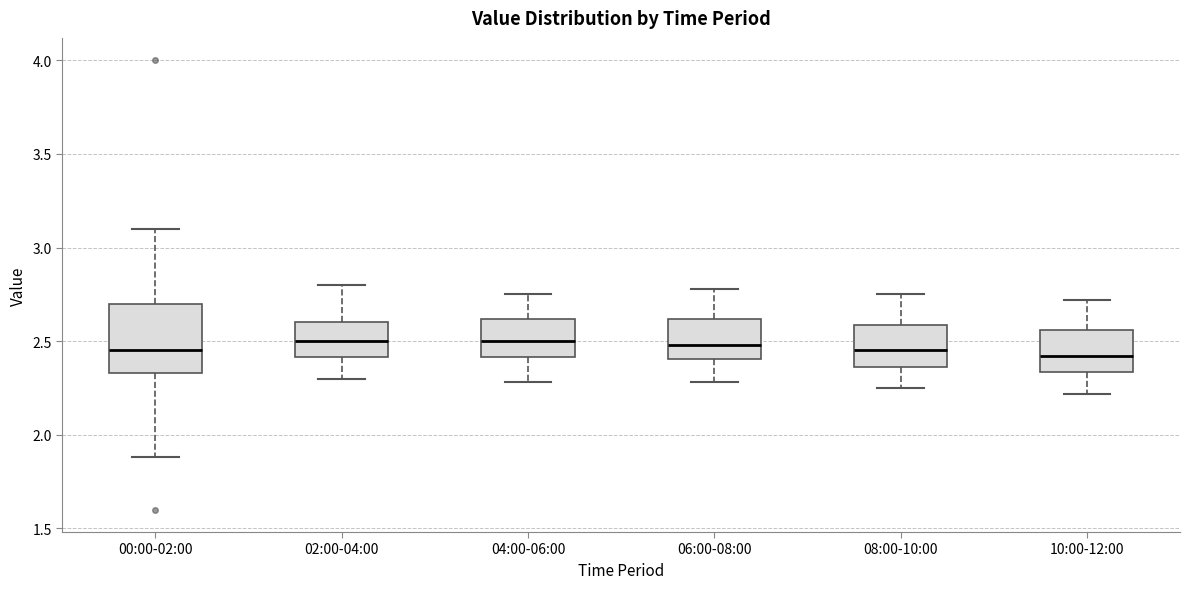

Reading left to right, read every box against the y-axis: the position of its median line, the range the box covers, and the ends of its whiskers. The values are not printed on the chart, so give them approximately, as read against the axis.

00:00-02:00: median 2.45, box 2.35 to 2.70, whiskers 1.90 to 3.10
02:00-04:00: median 2.50, box 2.40 to 2.60, whiskers 2.30 to 2.80
04:00-06:00: median 2.50, box 2.40 to 2.60, whiskers 2.30 to 2.75
06:00-08:00: median 2.50, box 2.40 to 2.60, whiskers 2.30 to 2.80
08:00-10:00: median 2.45, box 2.35 to 2.60, whiskers 2.25 to 2.75
10:00-12:00: median 2.40, box 2.35 to 2.55, whiskers 2.20 to 2.70